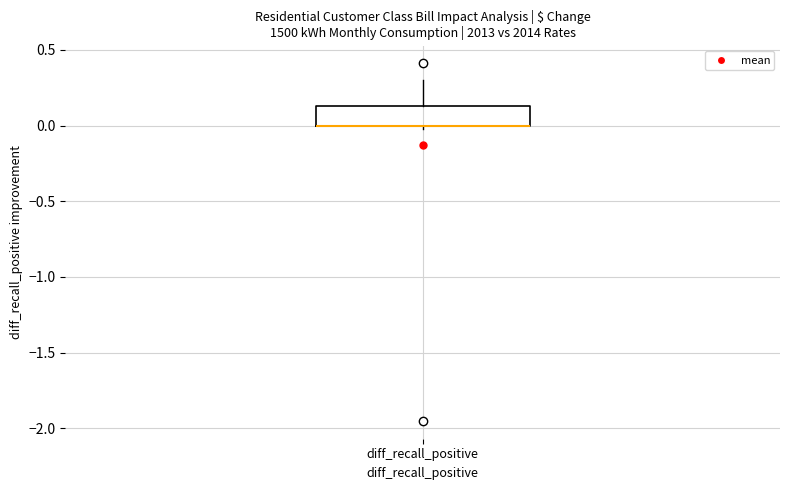

Read this box plot against the y-axis: the position of the median line, the range covered by the box, and the ends of both whiskers. The values are not printed on the chart, so give them approximately, as read against the axis.

median 0.00 (drawn on the box's lower edge), box 0.00 to 0.15, whiskers 0.00 (just below the box's lower edge) to 0.30